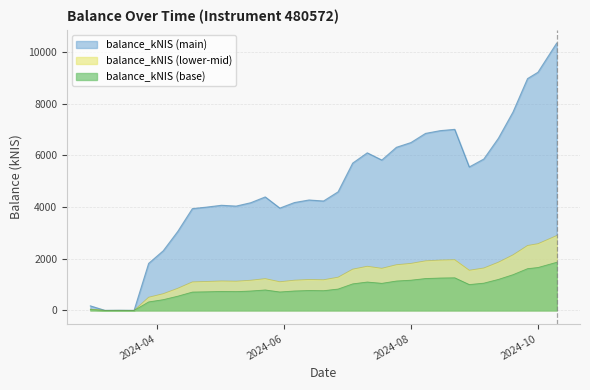

Which series has the widest spread of values?

balance_kNIS (main)